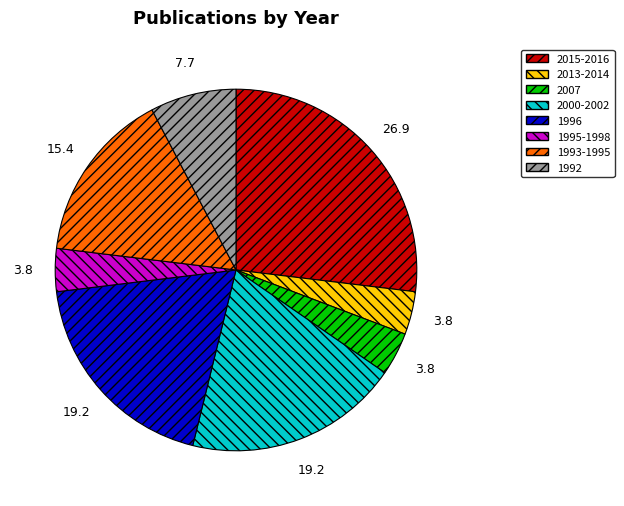

Which category has the biggest portion of the pie?

2015-2016